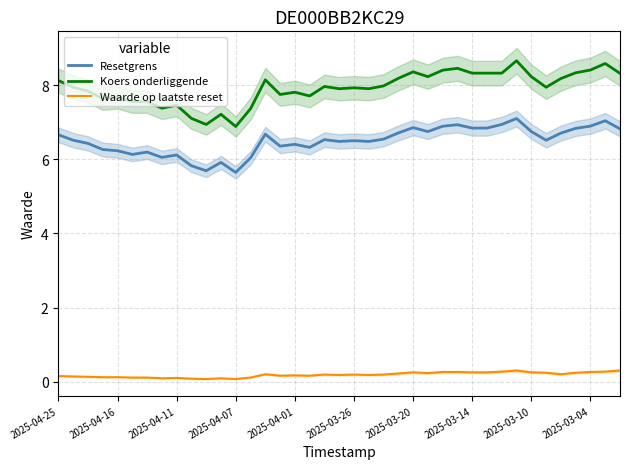

At which label does Koers onderliggende first exceed 7?

2025-04-25